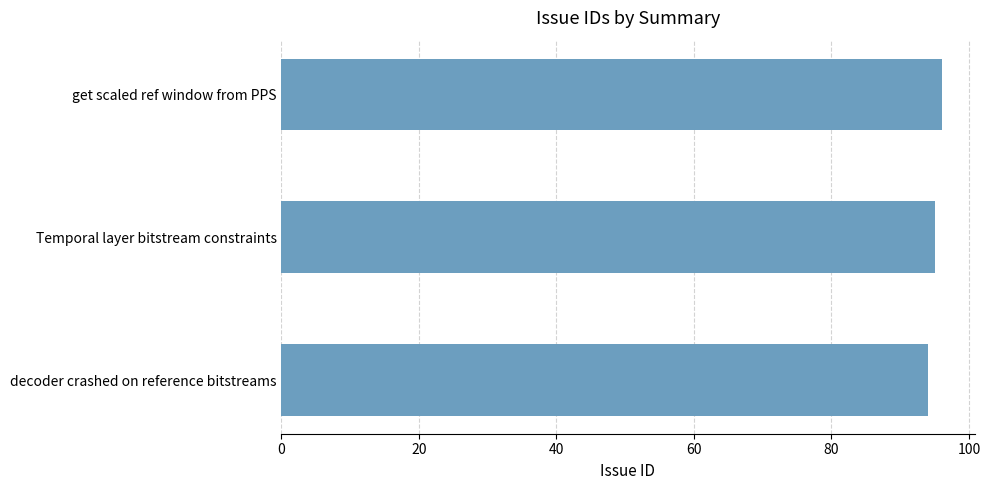

The value at get scaled ref window from PPS is 96. True or false?

True